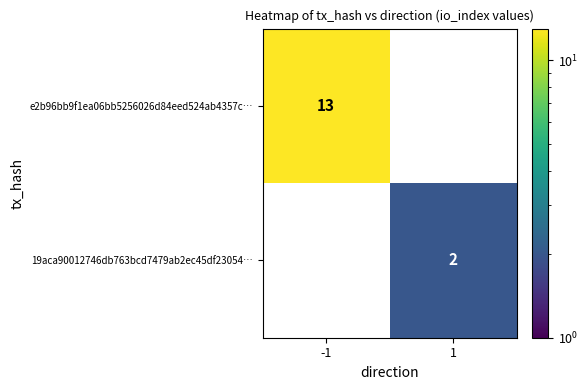

The value of 19aca90012746db763bcd7479ab2ec45df23054… at 1 is 2. True or false?

True